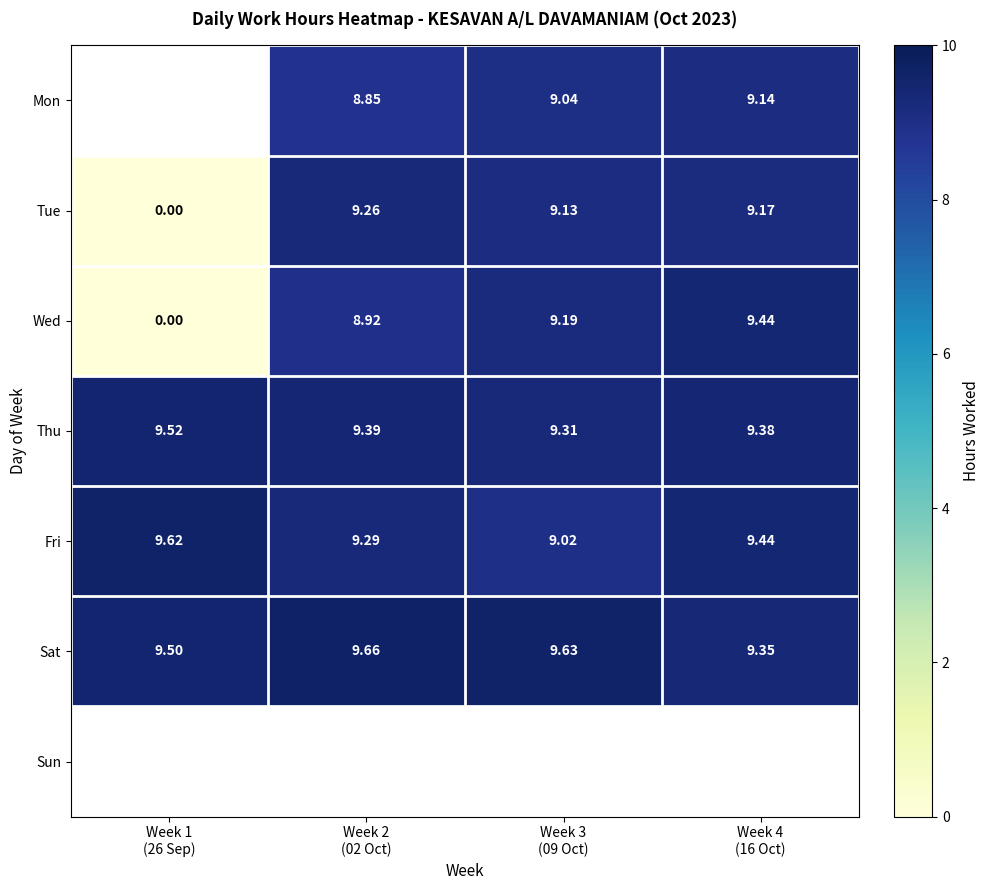

What is the approximate value of Thu at Week 2 (02 Oct)?

9.4